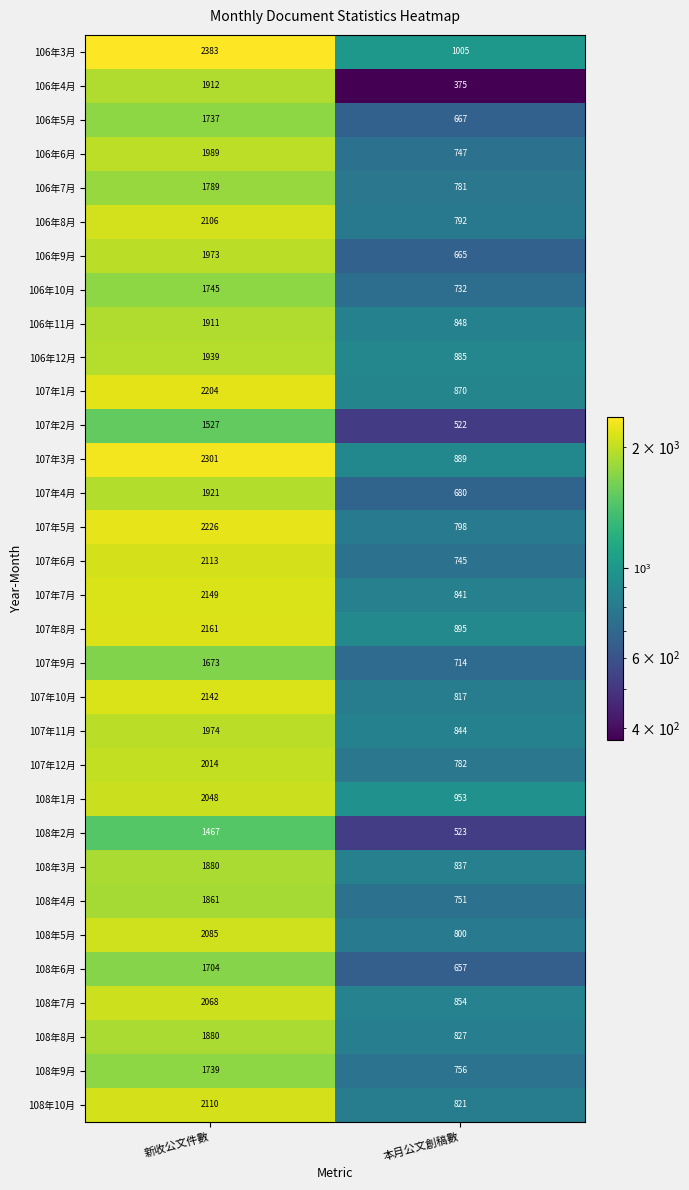

What is the average value of the 106年3月 series?

1694